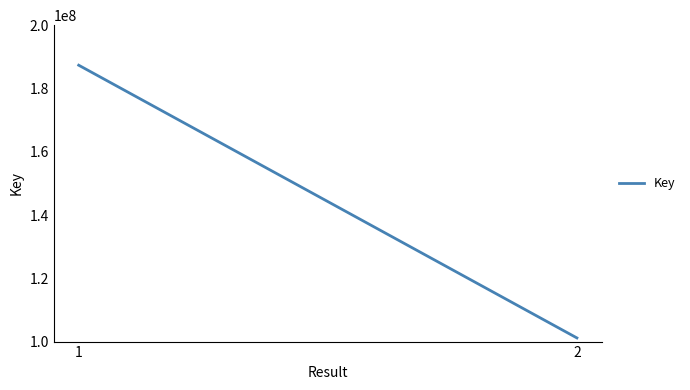

Read the value at 2, to the nearest 100.

101154600